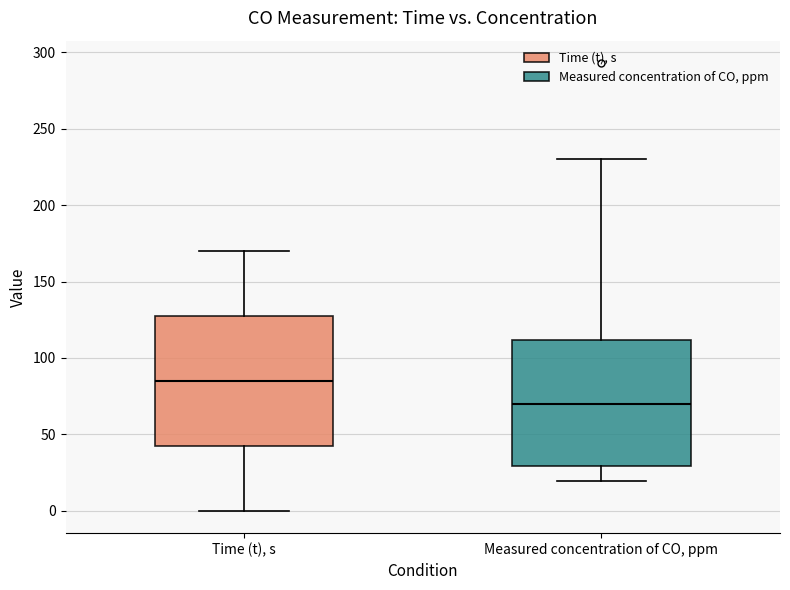

Reading left to right, read every box against the y-axis: the position of its median line, the range the box covers, and the ends of its whiskers. The values are not printed on the chart, so give them approximately, as read against the axis.

Time (t), s: median 85, box 45 to 130, whiskers 0 to 170
Measured concentration of CO, ppm: median 70, box 30 to 110, whiskers 20 to 230